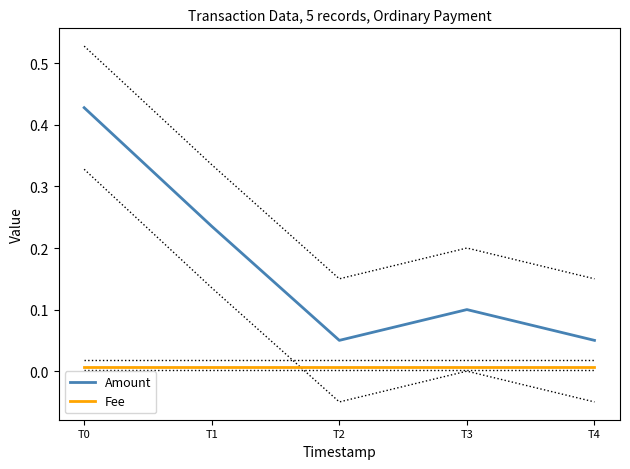

At which label does Amount reach its peak?

T0